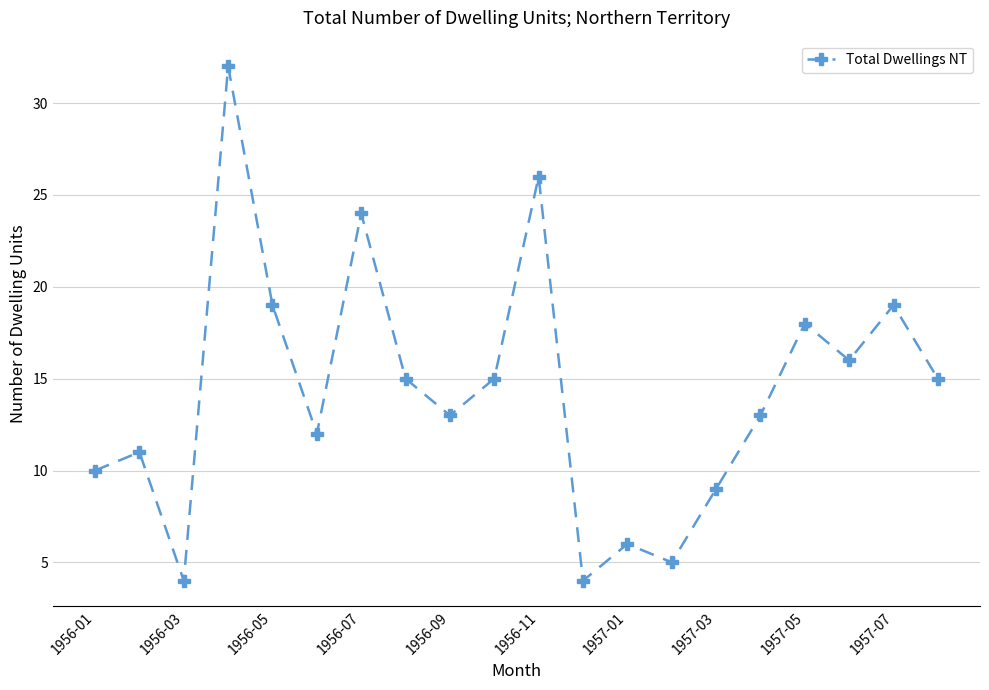

What is the value of the 20th point from the left?

15